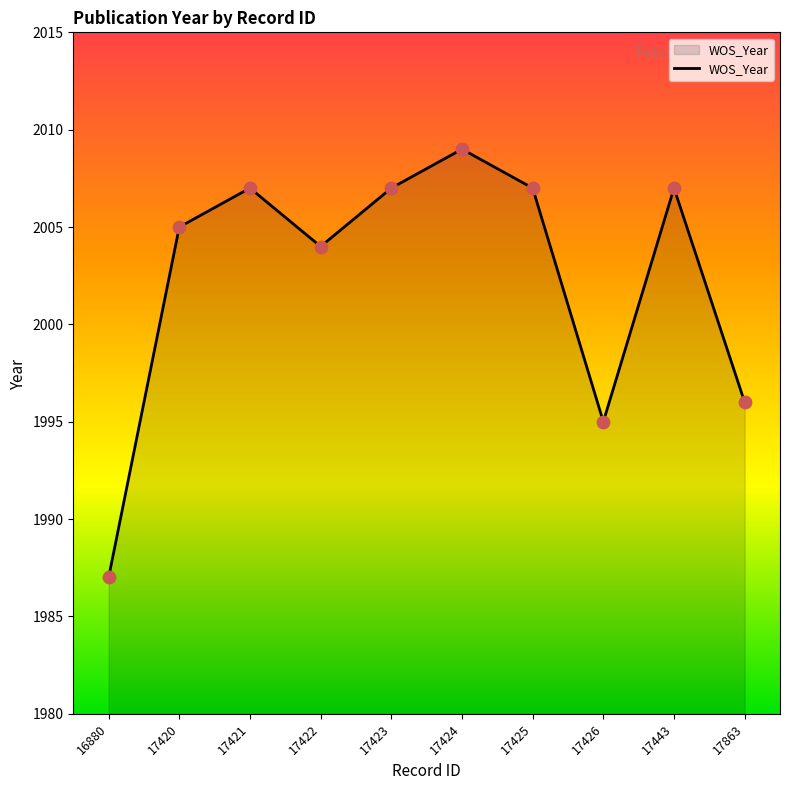

What is the change in value from 17422 to 17424?

+5